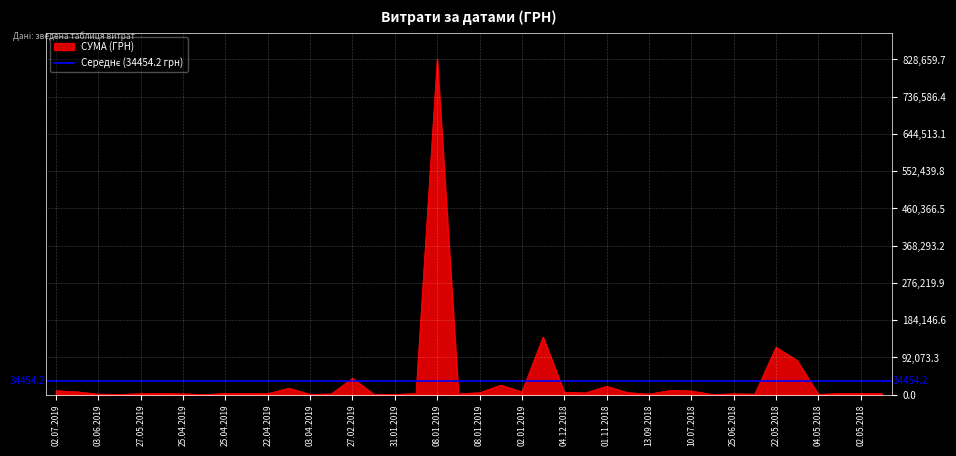

What is the smallest value displayed?

179.0